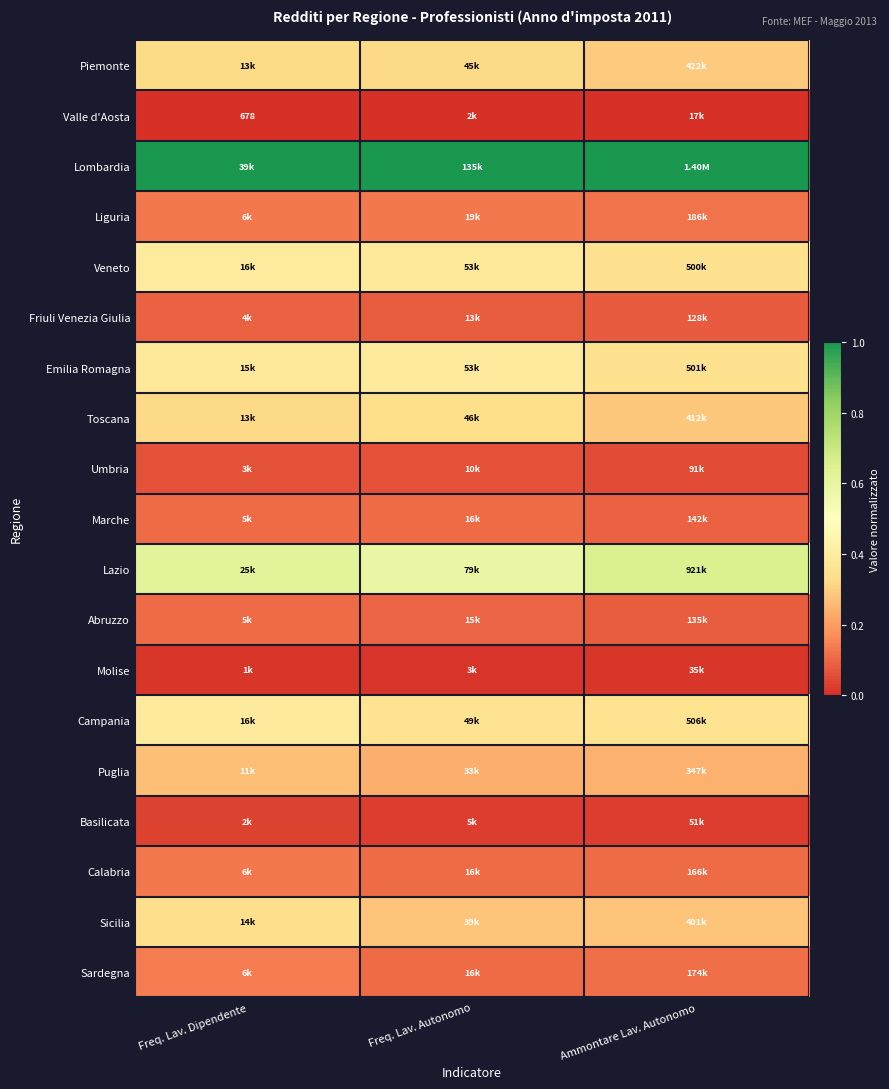

Count the number of categories in the chart.

3